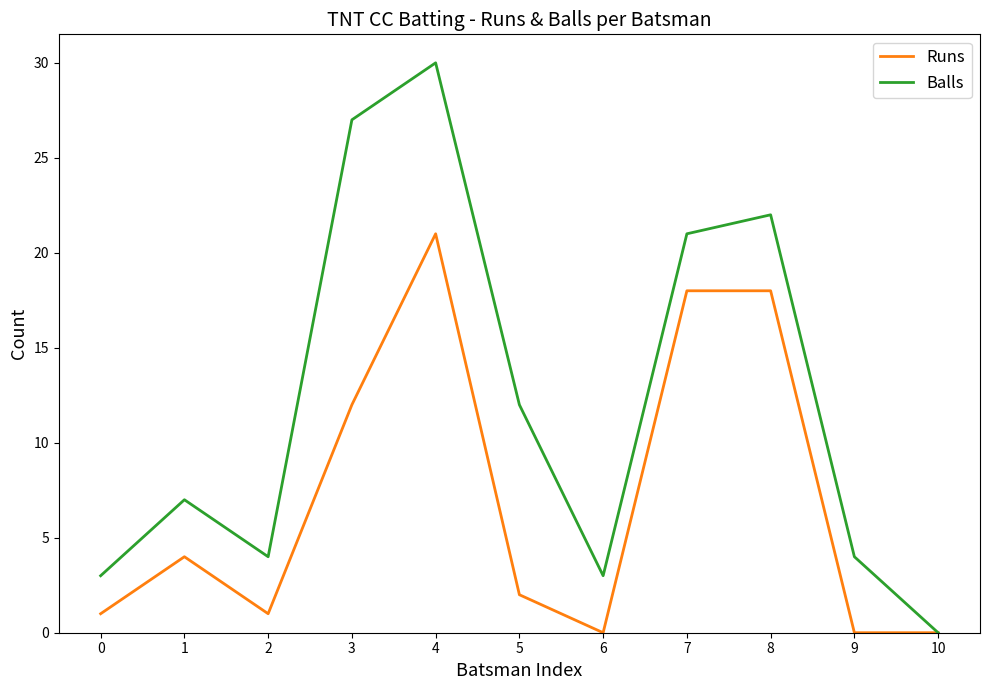

Reading left to right, transcribe all the data shown in this chart.

Runs: 1	4	1	12	21	2	0	18	18	0	0
Balls: 3	7	4	27	30	12	3	21	22	4	0